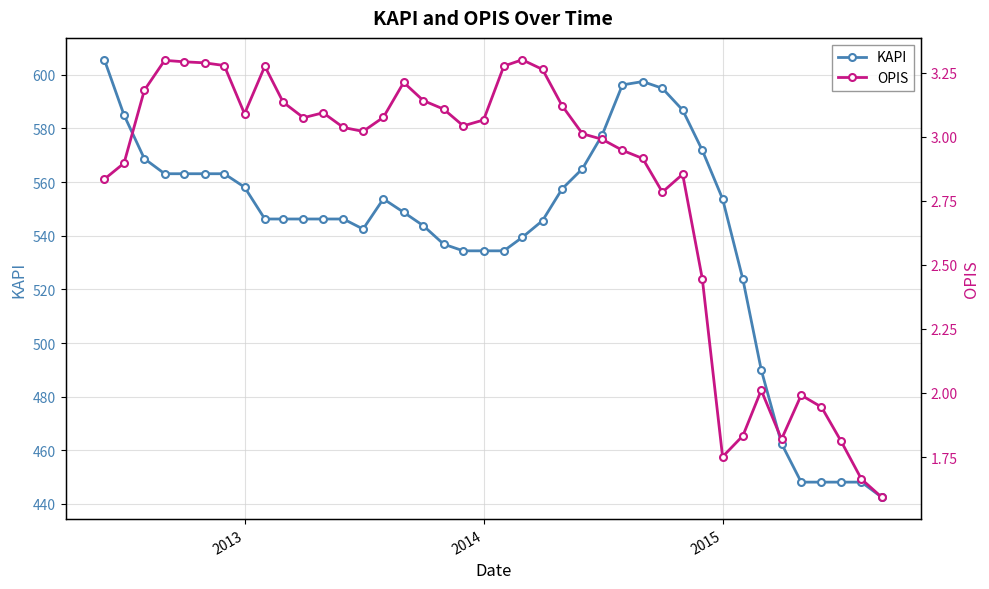

What are all the series names shown in the legend?

KAPI, OPIS